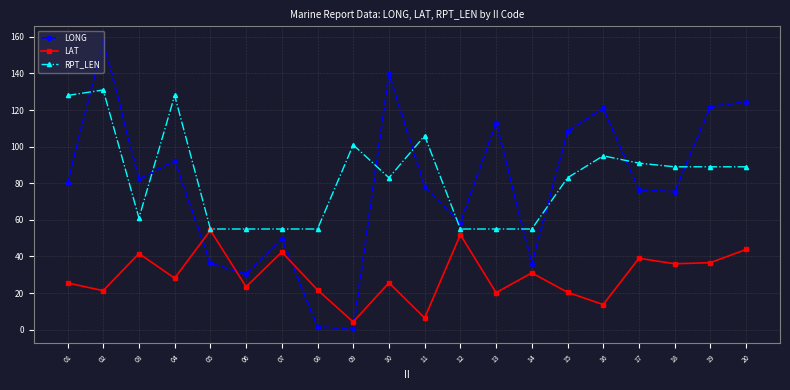

What is the minimum value for LONG?

0.3